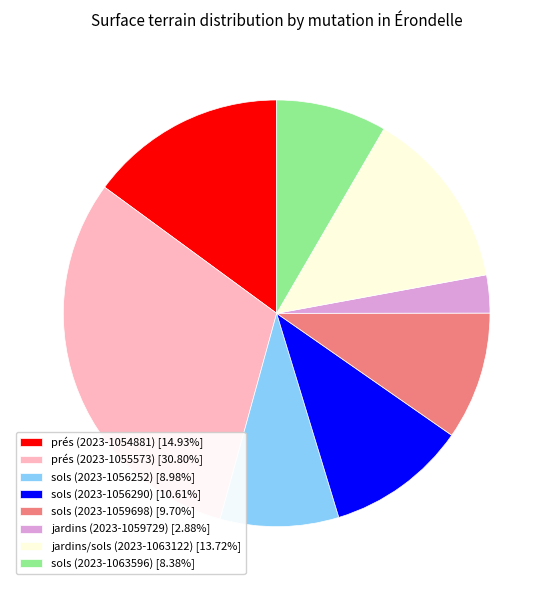

Approximately how many times larger is the value at sols (2023-1063596) [8.38%] compared to sols (2023-1056290) [10.61%]?

0.8